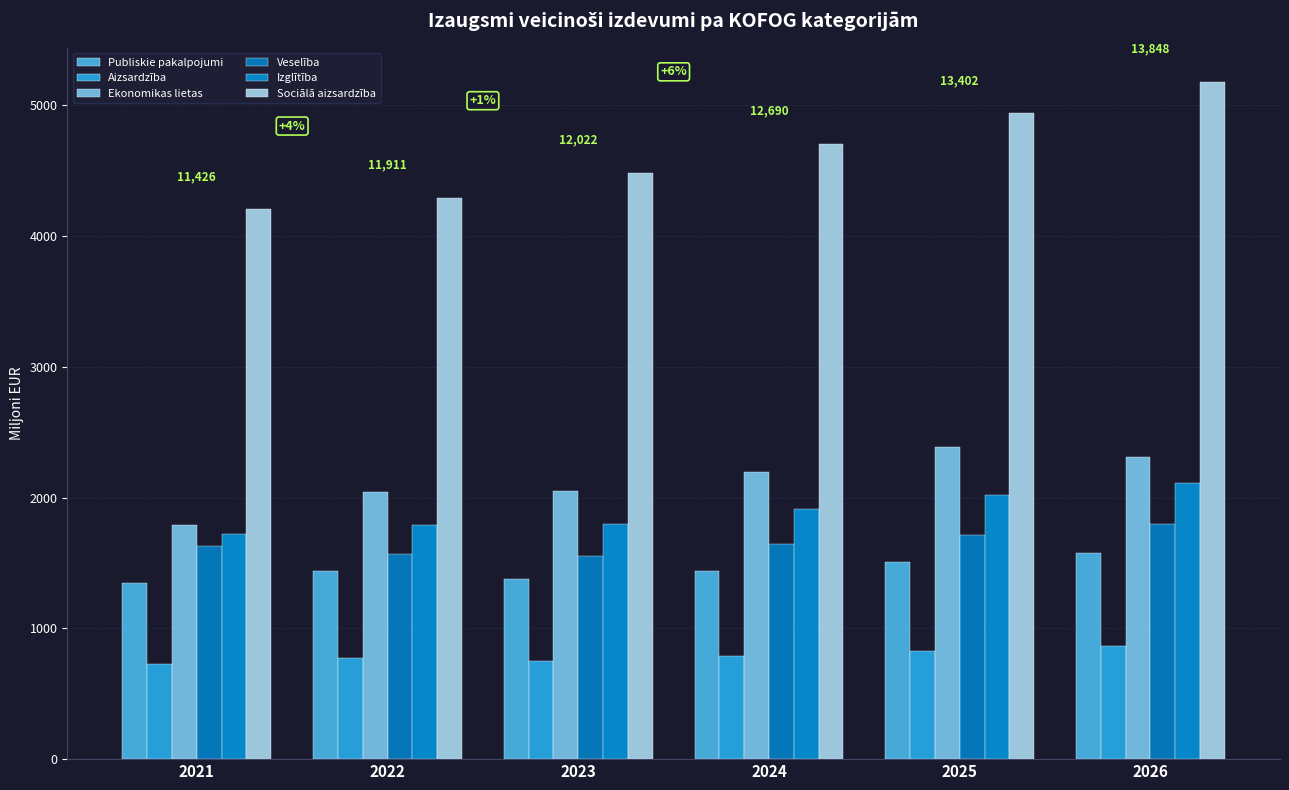

What is the total value across all series at 2026?

13848.5